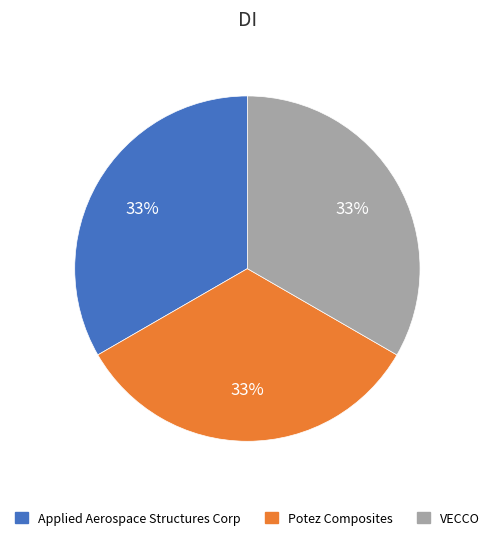

Is the sum of VECCO and Applied Aerospace Structures Corp greater than half?

Yes